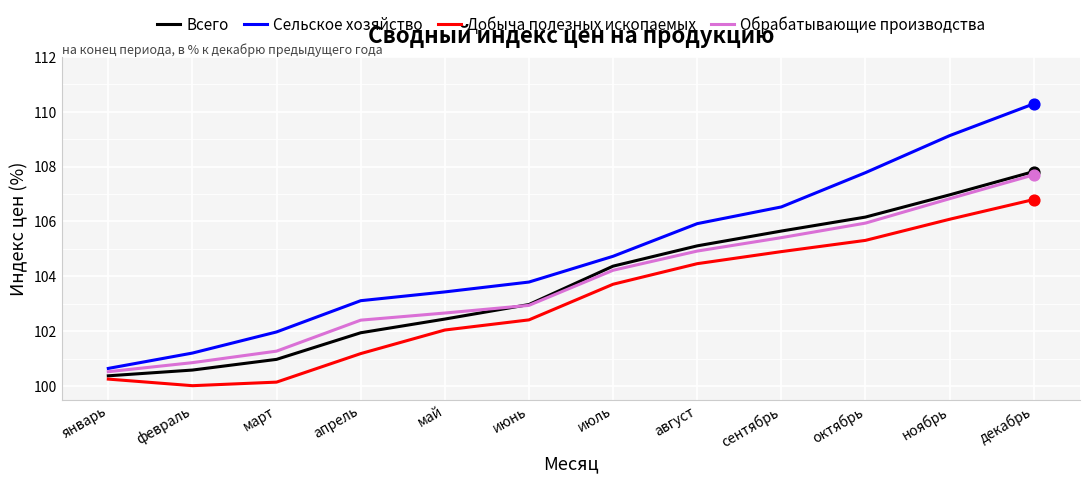

What are all the series names shown in the legend?

Всего, Сельское хозяйство, Добыча полезных ископаемых, Обрабатывающие производства